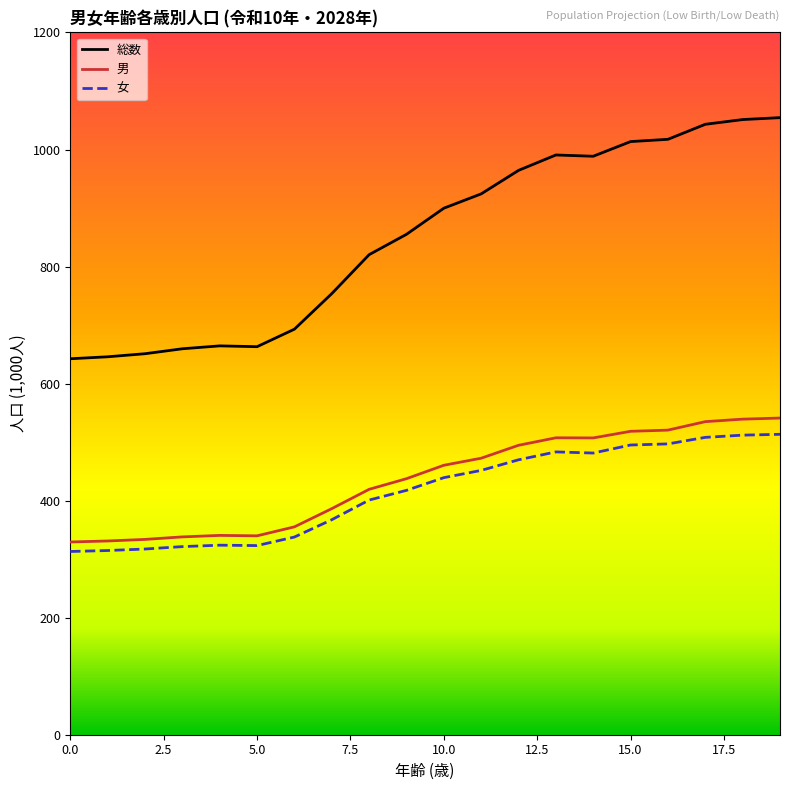

What is the lowest value of the 総数 series?

642.4